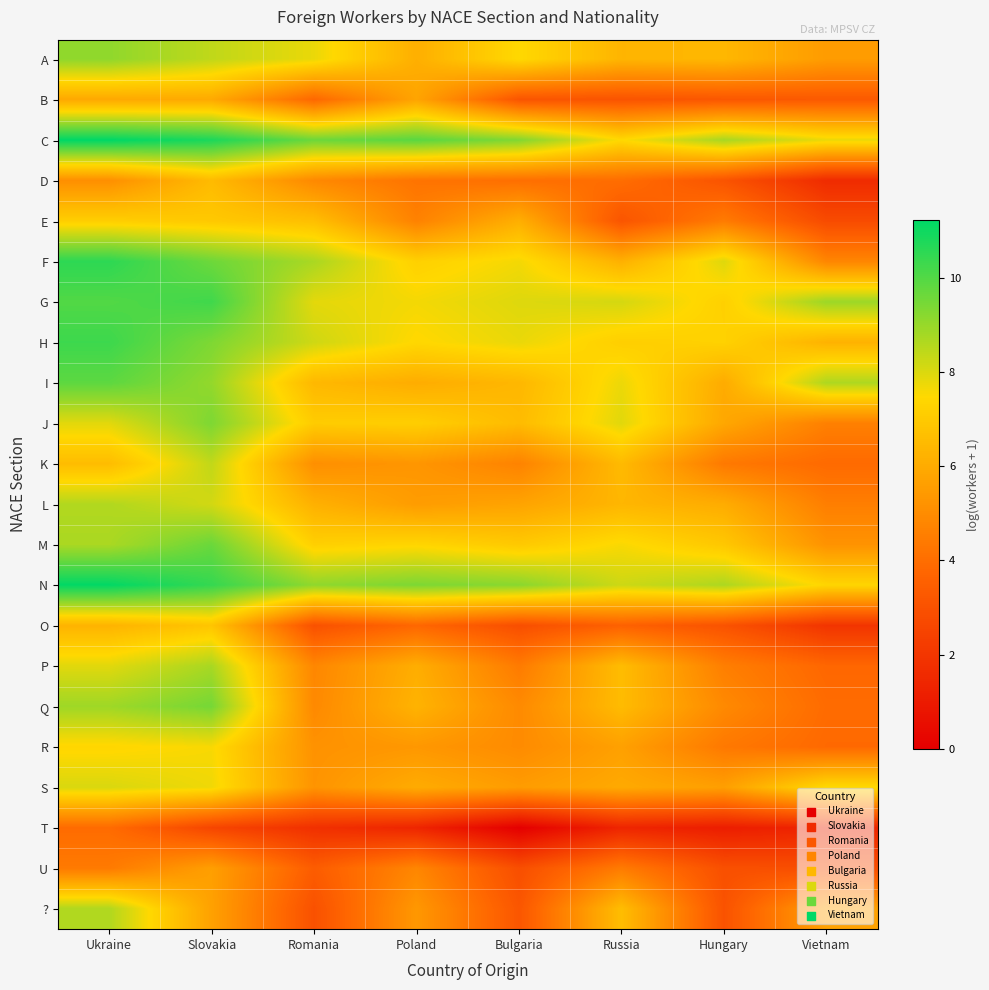

Reading left to right, extract all data points from this chart.

A: Ukraine=9.1	Slovakia=8.4	Romania=7.8	Poland=6.1	Bulgaria=7.5	Russia=6.3	Hungary=6.4	Vietnam=5.5
B: Ukraine=5.9	Slovakia=6.0	Romania=3.8	Poland=5.8	Bulgaria=3.1	Russia=3.1	Hungary=3.2	Vietnam=3.3
C: Ukraine=11.2	Slovakia=10.8	Romania=9.6	Poland=9.9	Bulgaria=9.3	Russia=7.5	Hungary=8.8	Vietnam=7.8
D: Ukraine=5.1	Slovakia=6.5	Romania=4.9	Poland=4.2	Bulgaria=4.0	Russia=4.0	Hungary=3.1	Vietnam=1.6
E: Ukraine=7.2	Slovakia=7.0	Romania=6.6	Poland=4.7	Bulgaria=6.1	Russia=3.1	Hungary=4.5	Vietnam=2.8
F: Ukraine=10.6	Slovakia=9.6	Romania=8.7	Poland=7.2	Bulgaria=7.7	Russia=6.2	Hungary=8.0	Vietnam=4.8
G: Ukraine=10.0	Slovakia=10.3	Romania=7.9	Poland=7.6	Bulgaria=8.0	Russia=8.1	Hungary=7.2	Vietnam=8.9
H: Ukraine=10.3	Slovakia=9.4	Romania=8.2	Poland=7.4	Bulgaria=7.8	Russia=7.2	Hungary=7.3	Vietnam=6.2
I: Ukraine=9.9	Slovakia=9.1	Romania=6.4	Poland=6.1	Bulgaria=6.4	Russia=7.8	Hungary=6.0	Vietnam=8.7
J: Ukraine=7.9	Slovakia=9.4	Romania=7.1	Poland=7.2	Bulgaria=6.5	Russia=7.9	Hungary=5.9	Vietnam=4.6
K: Ukraine=6.6	Slovakia=8.4	Romania=5.1	Poland=5.3	Bulgaria=4.7	Russia=6.5	Hungary=4.4	Vietnam=3.9
L: Ukraine=8.6	Slovakia=8.1	Romania=6.2	Poland=5.5	Bulgaria=5.8	Russia=6.4	Hungary=6.0	Vietnam=4.6
M: Ukraine=8.7	Slovakia=9.7	Romania=7.2	Poland=7.4	Bulgaria=7.0	Russia=7.6	Hungary=6.9	Vietnam=5.2
N: Ukraine=11.2	Slovakia=10.4	Romania=9.1	Poland=9.4	Bulgaria=9.2	Russia=8.2	Hungary=8.7	Vietnam=7.4
O: Ukraine=6.3	Slovakia=6.8	Romania=3.0	Poland=3.8	Bulgaria=2.9	Russia=3.6	Hungary=3.0	Vietnam=1.9
P: Ukraine=7.9	Slovakia=8.8	Romania=4.8	Poland=6.1	Bulgaria=4.4	Russia=6.6	Hungary=4.6	Vietnam=3.8
Q: Ukraine=8.9	Slovakia=9.5	Romania=4.9	Poland=6.3	Bulgaria=4.9	Russia=6.5	Hungary=4.9	Vietnam=3.9
R: Ukraine=7.4	Slovakia=7.6	Romania=5.2	Poland=5.4	Bulgaria=5.0	Russia=5.7	Hungary=4.4	Vietnam=3.9
S: Ukraine=8.0	Slovakia=7.7	Romania=5.3	Poland=6.0	Bulgaria=5.5	Russia=6.0	Hungary=5.6	Vietnam=7.5
T: Ukraine=3.9	Slovakia=2.6	Romania=1.8	Poland=1.4	Bulgaria=0.0	Russia=1.4	Hungary=1.1	Vietnam=1.4
U: Ukraine=4.4	Slovakia=5.6	Romania=3.4	Poland=4.8	Bulgaria=2.9	Russia=4.5	Hungary=2.9	Vietnam=2.9
?: Ukraine=8.6	Slovakia=5.7	Romania=3.0	Poland=5.4	Bulgaria=3.2	Russia=6.6	Hungary=3.0	Vietnam=5.7